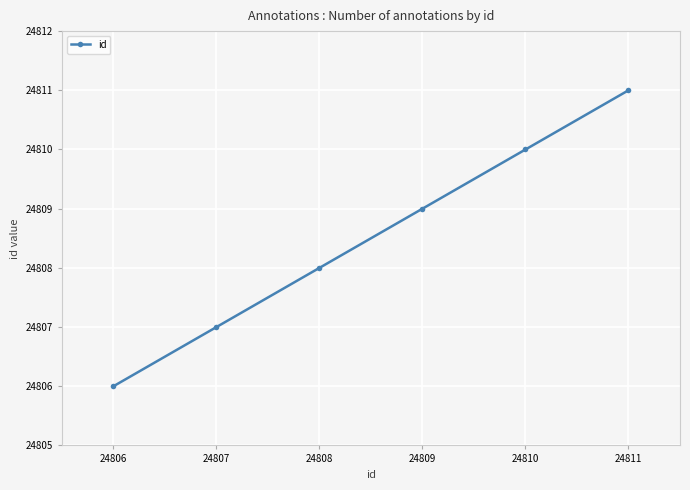

Does the chart have visible grid lines?

Yes